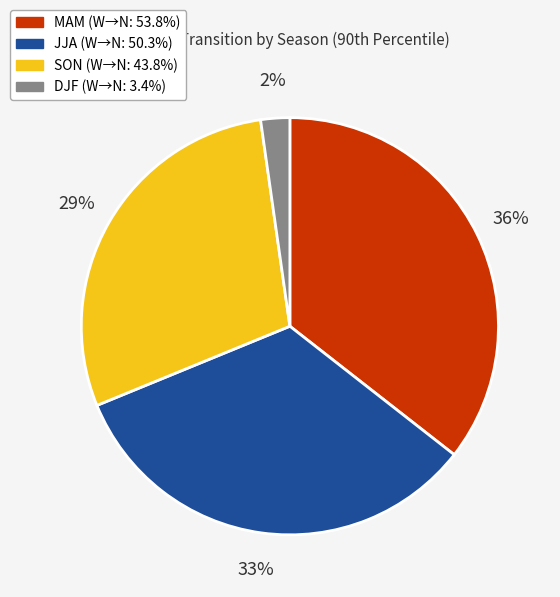

What is the smallest slice in the pie chart?

DJF